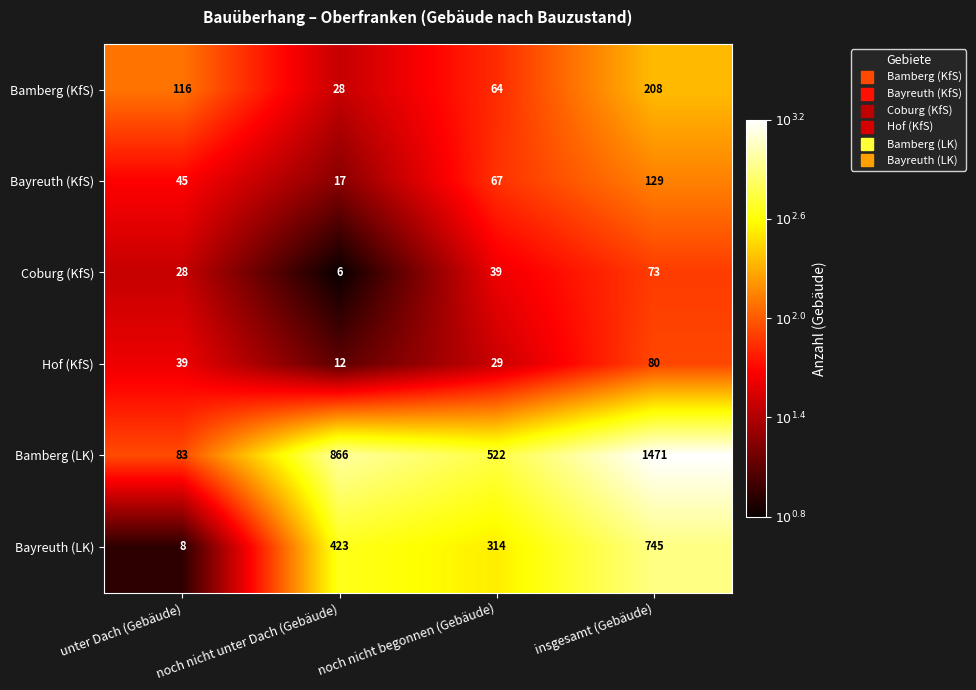

Is the value of Hof (KfS) at noch nicht unter Dach (Gebäude) greater than the value of Bamberg (LK) at insgesamt (Gebäude)?

No